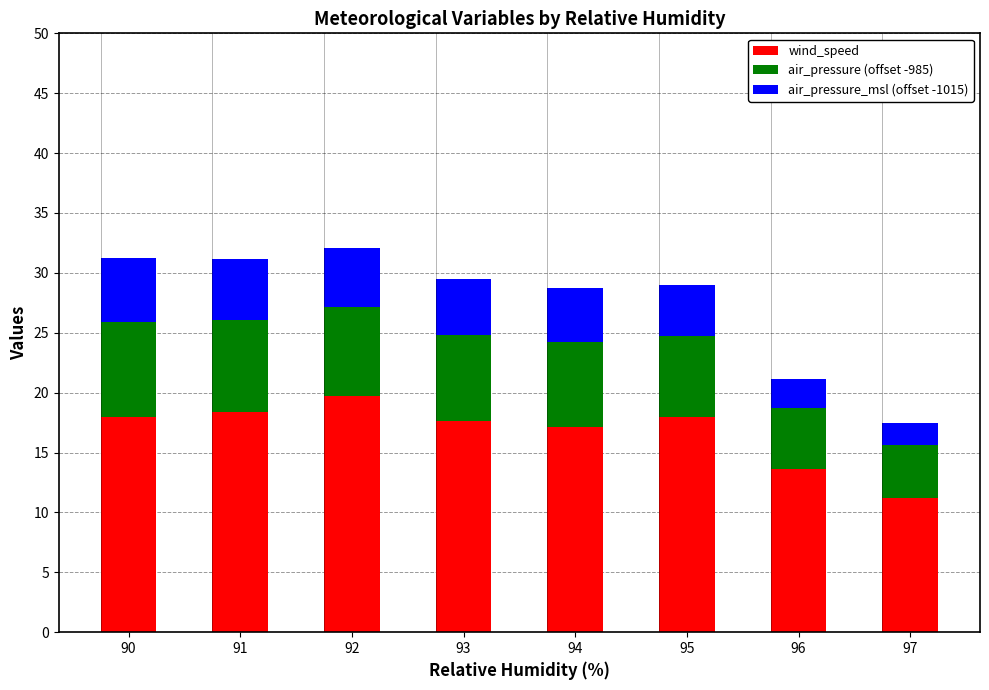

Count the number of data series in this chart.

3